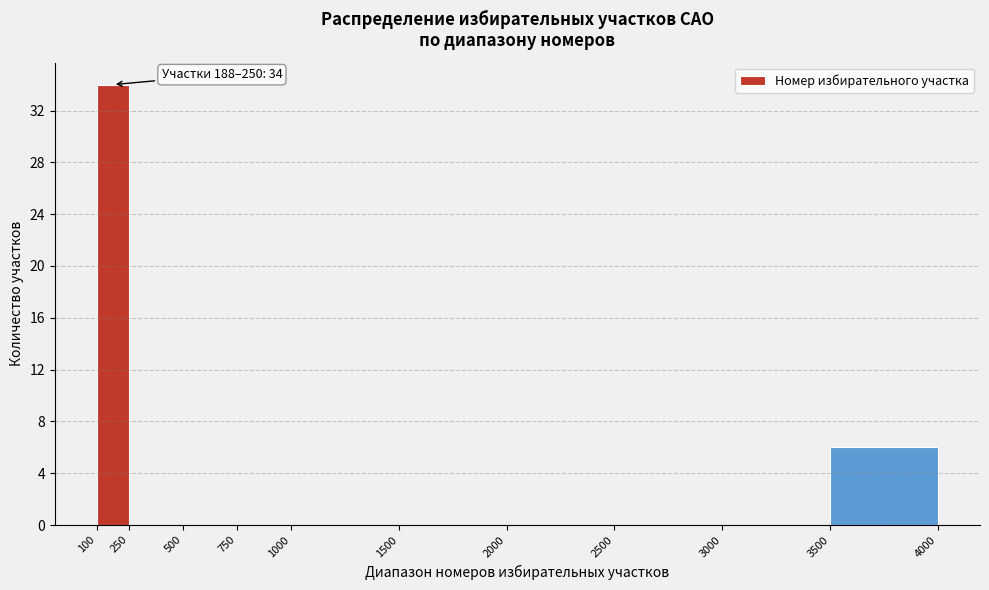

Which range on the x-axis has the tallest bar?

100 to 250